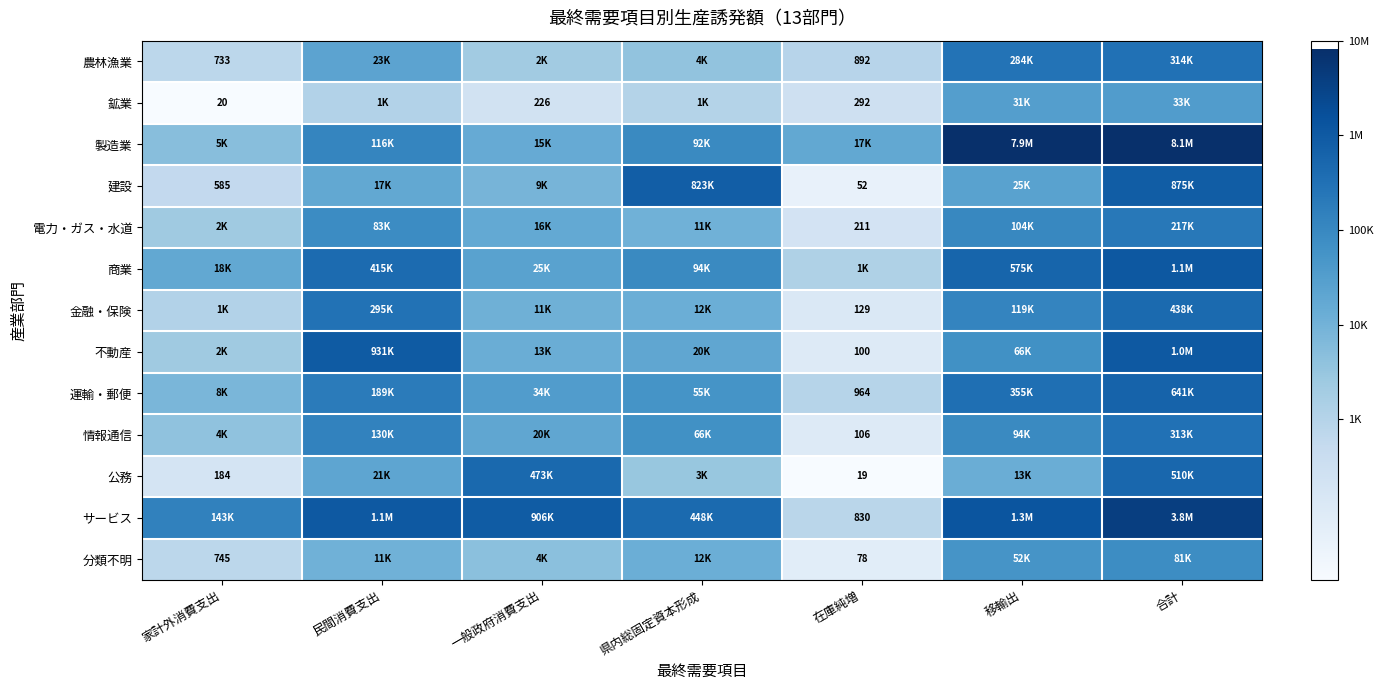

How many data points does each series have?

7